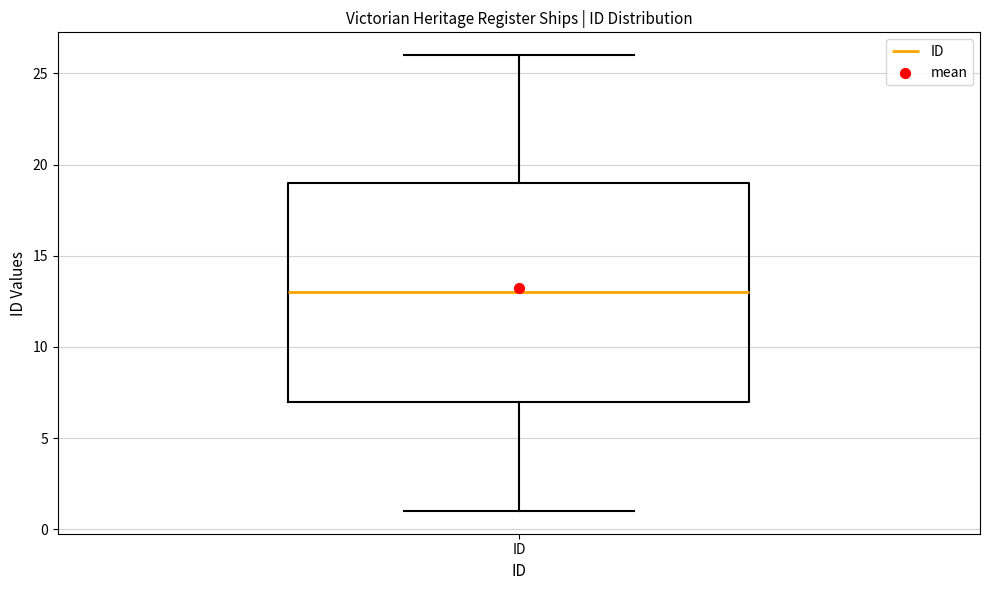

Where is the lower edge of the box for ID on the y-axis? The values are not printed on the chart, so give them approximately, as read against the axis.

7